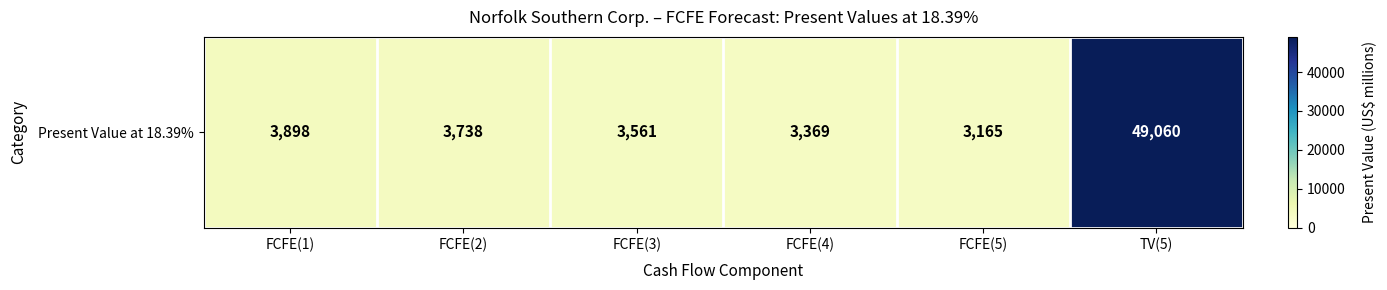

What is the difference between the second highest and minimum values?

733